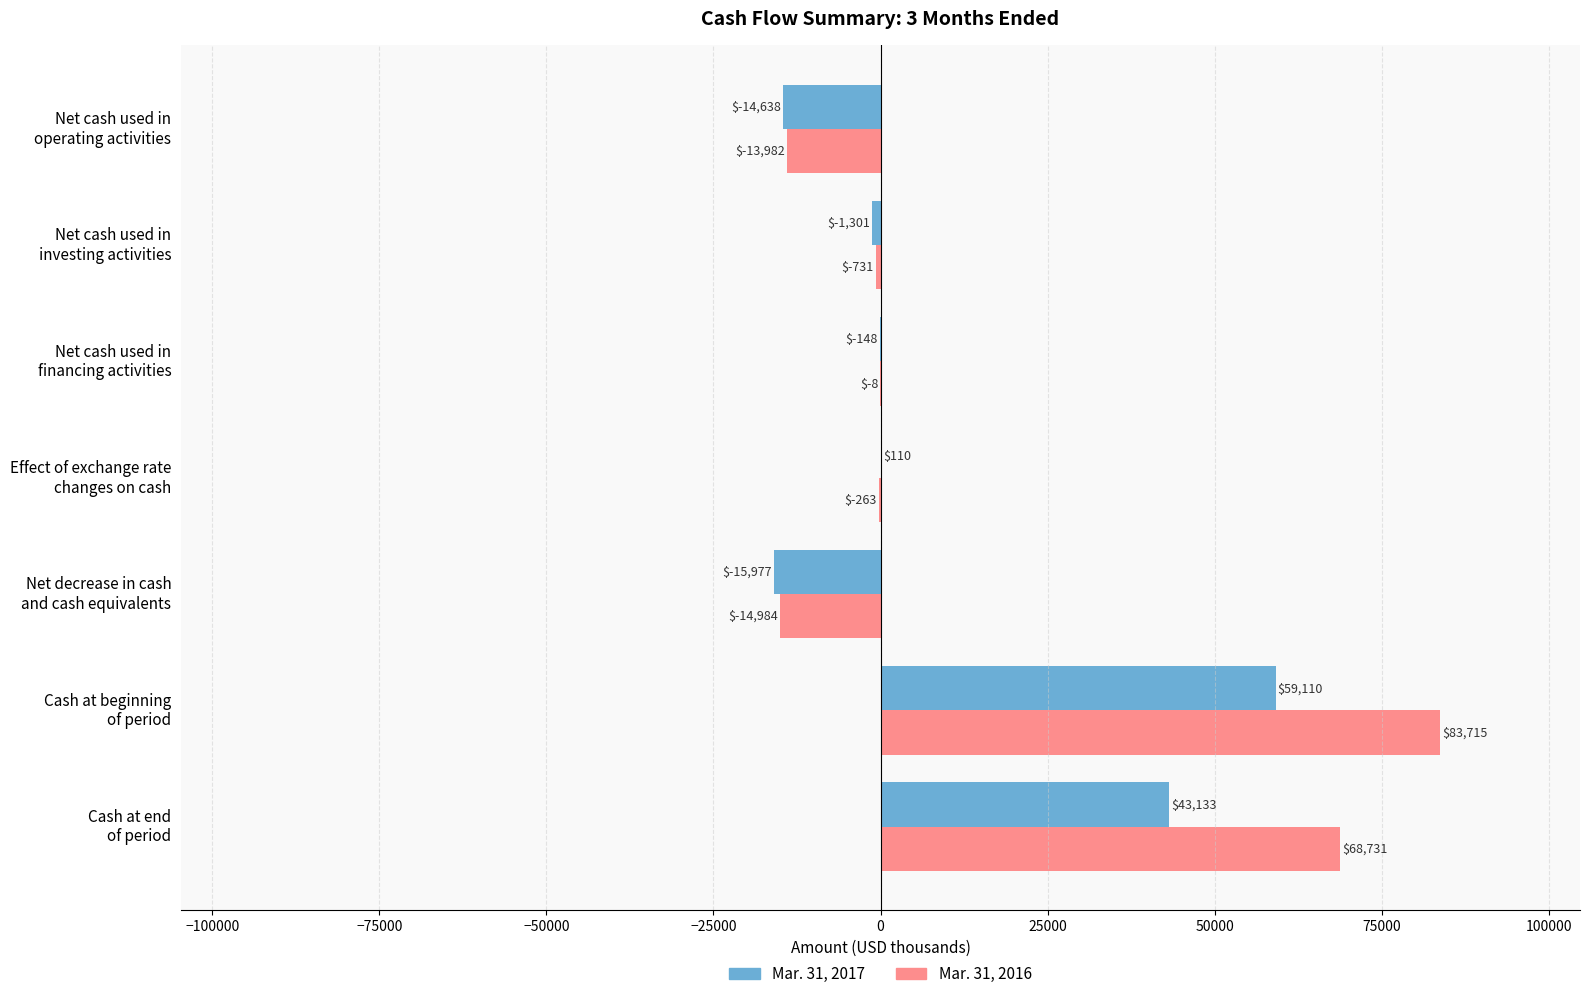

What is the maximum value for Mar. 31, 2017?

59110